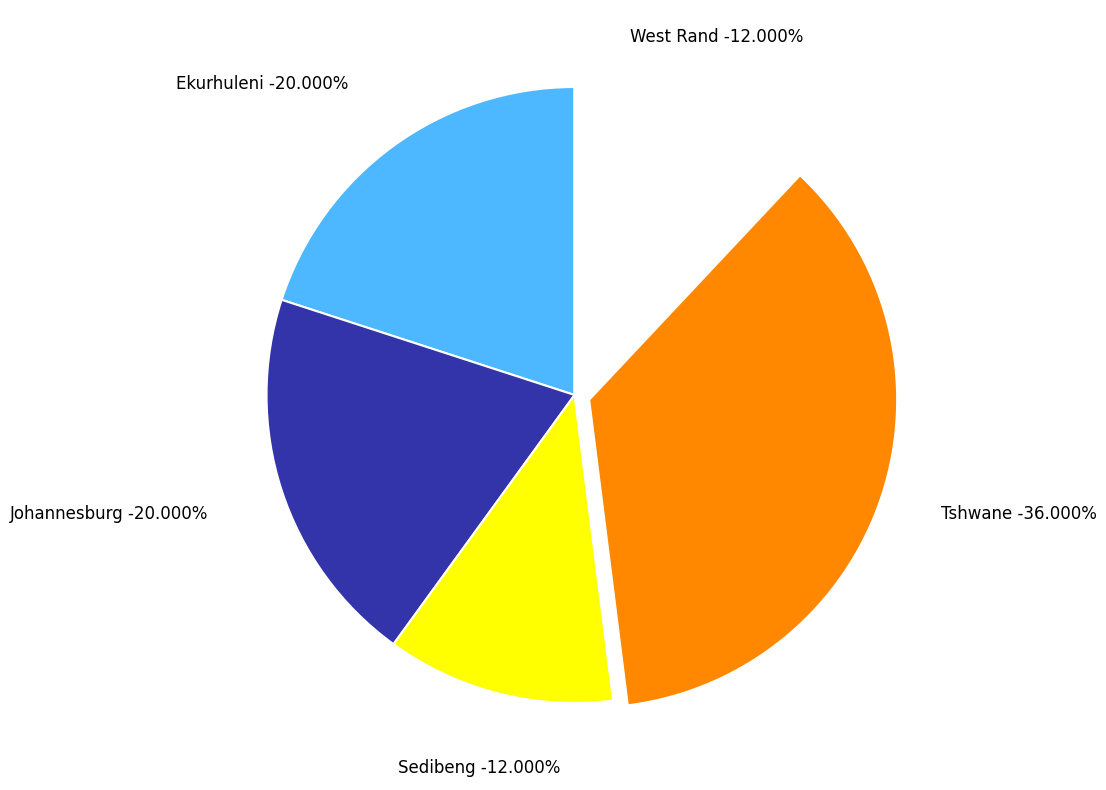

Is it true that West Rand is 12% of the pie?

True